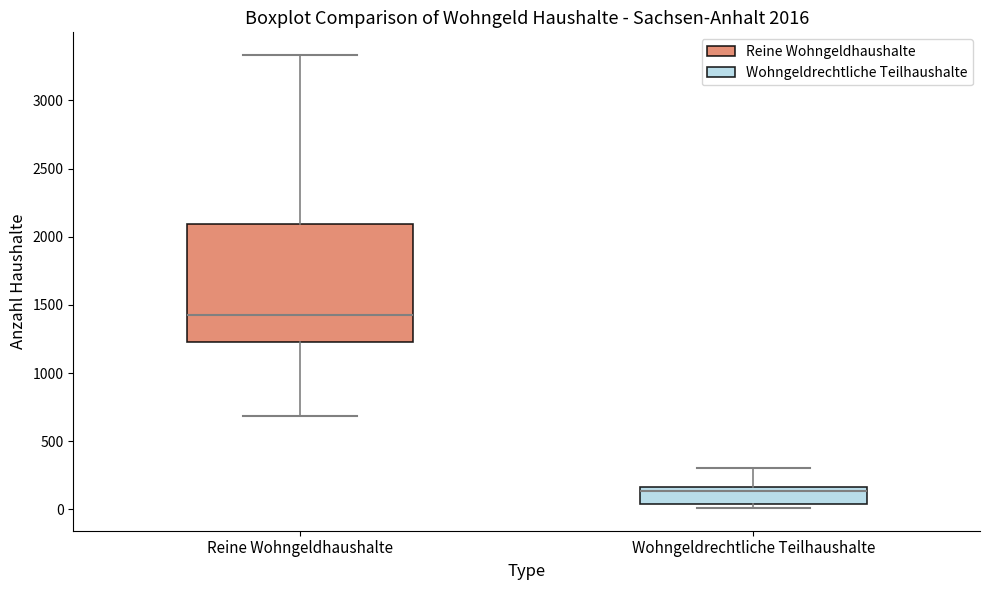

Which box has the highest median line?

Reine Wohngeldhaushalte